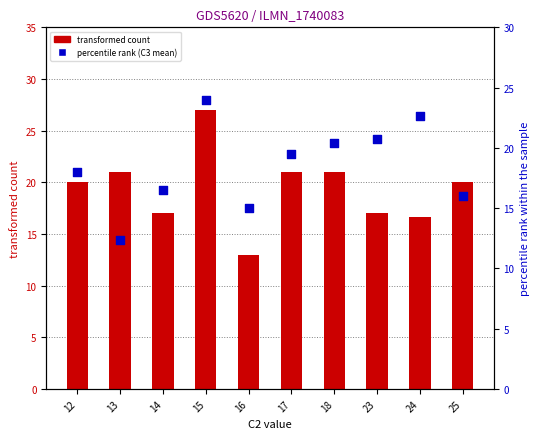

Which series reaches the maximum Y coordinate?

transformed count